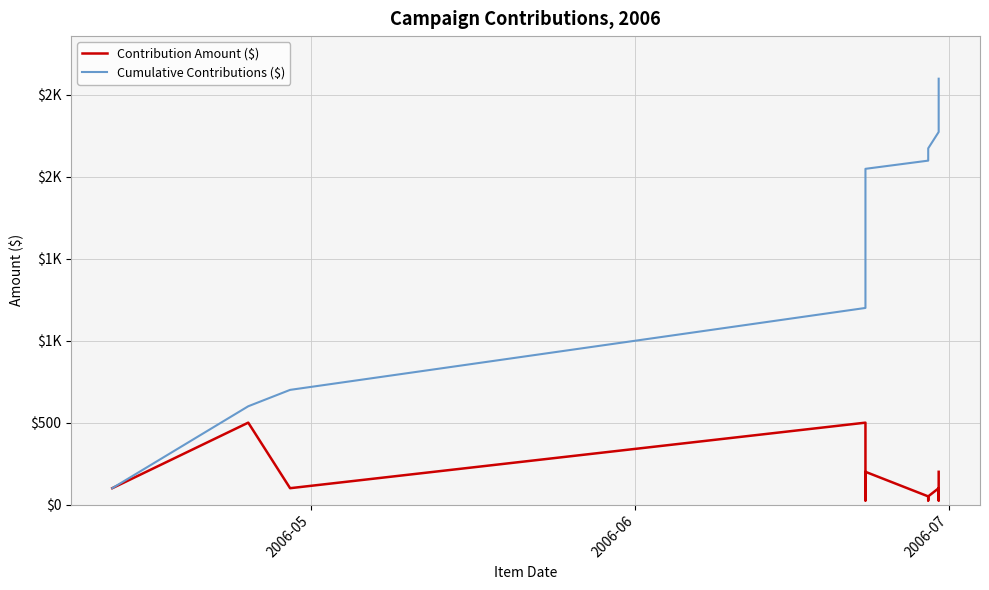

Reading left to right, what are all the values shown in this chart?

Contribution Amount ($): 100	500	100	500	100	100	99	25	25	100	200	200	50	25	50	100	100	25	200
Cumulative Contributions ($): 100	600	700	1200	1300	1400	1499	1524	1549	1649	1849	2049	2099	2124	2174	2274	2374	2399	2599